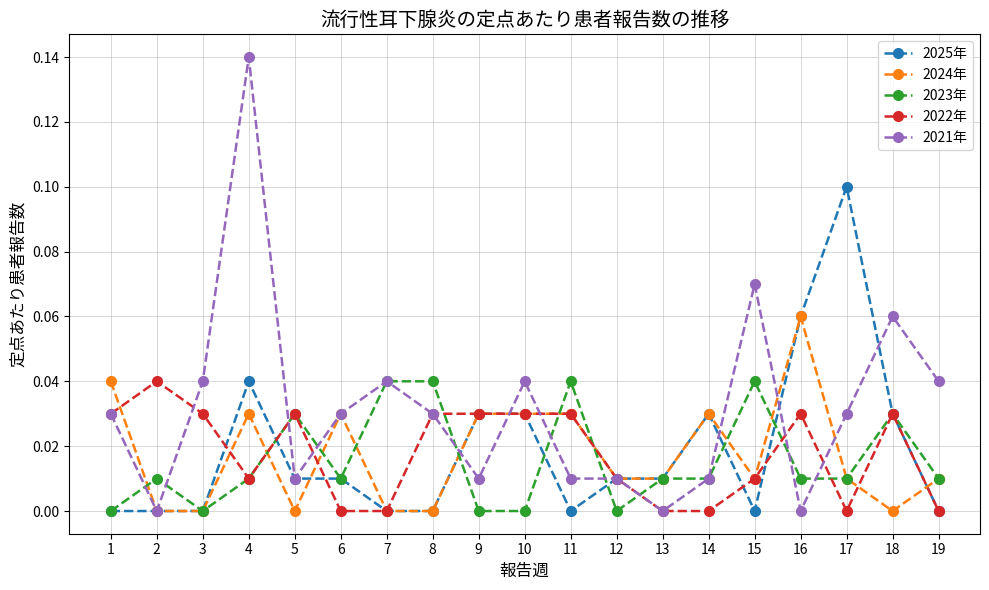

Between 4 and 14, which series saw the biggest shift?

2021年